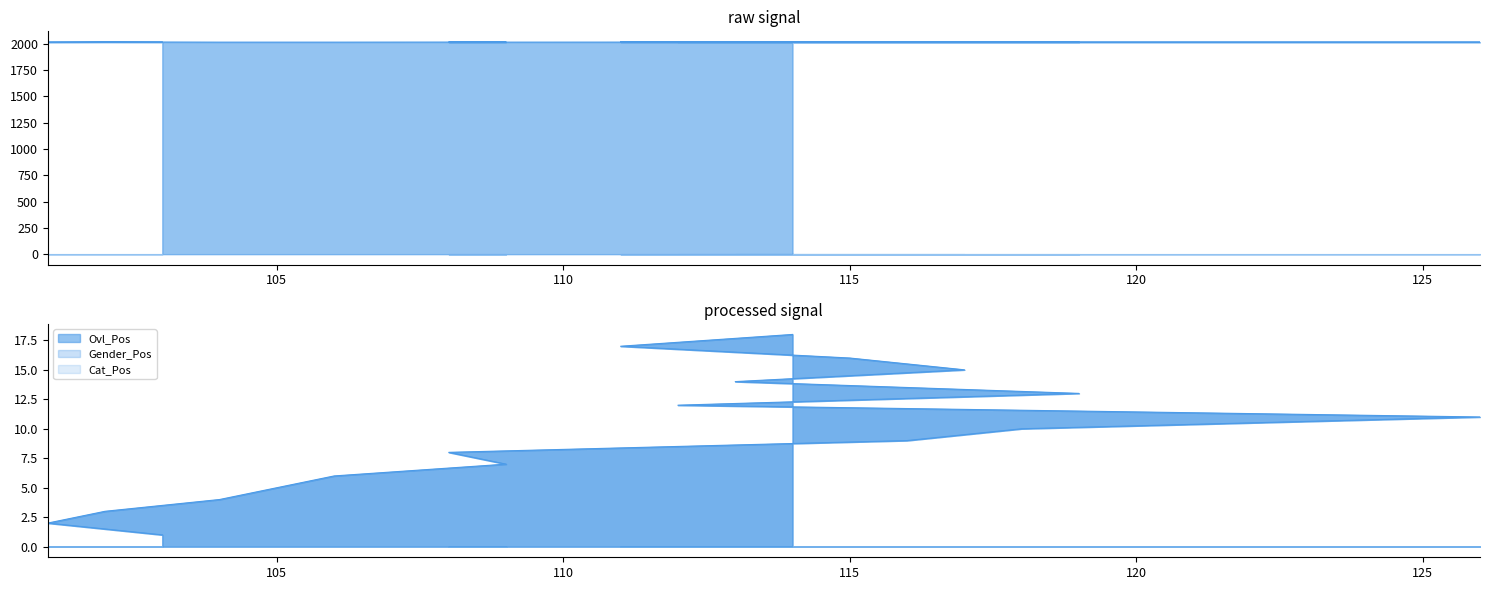

The YearOfBirth series shows 616 at 114. True or false?

False